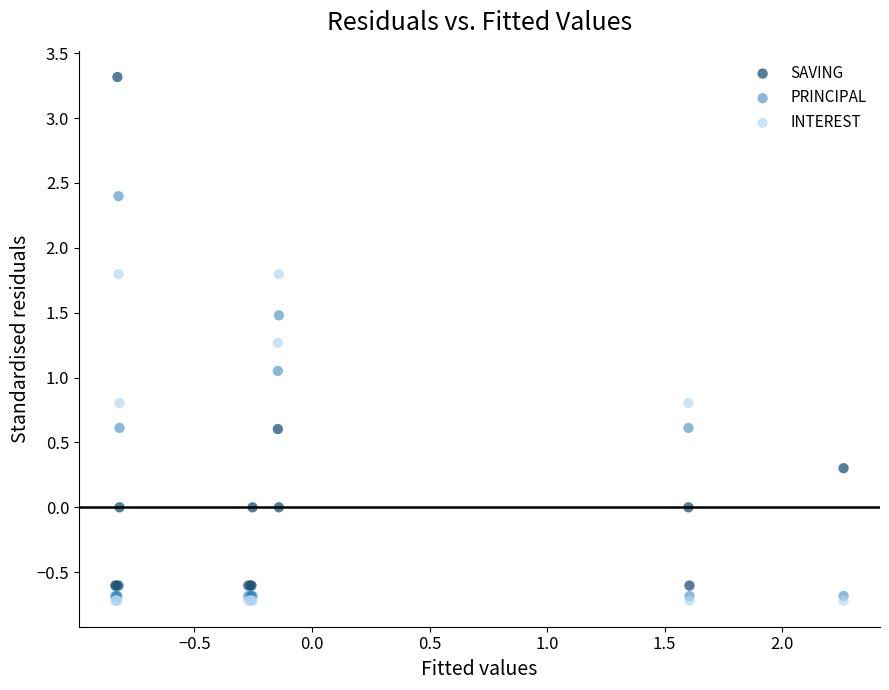

In the SAVING series, what Y value is closest to 1?

0.6